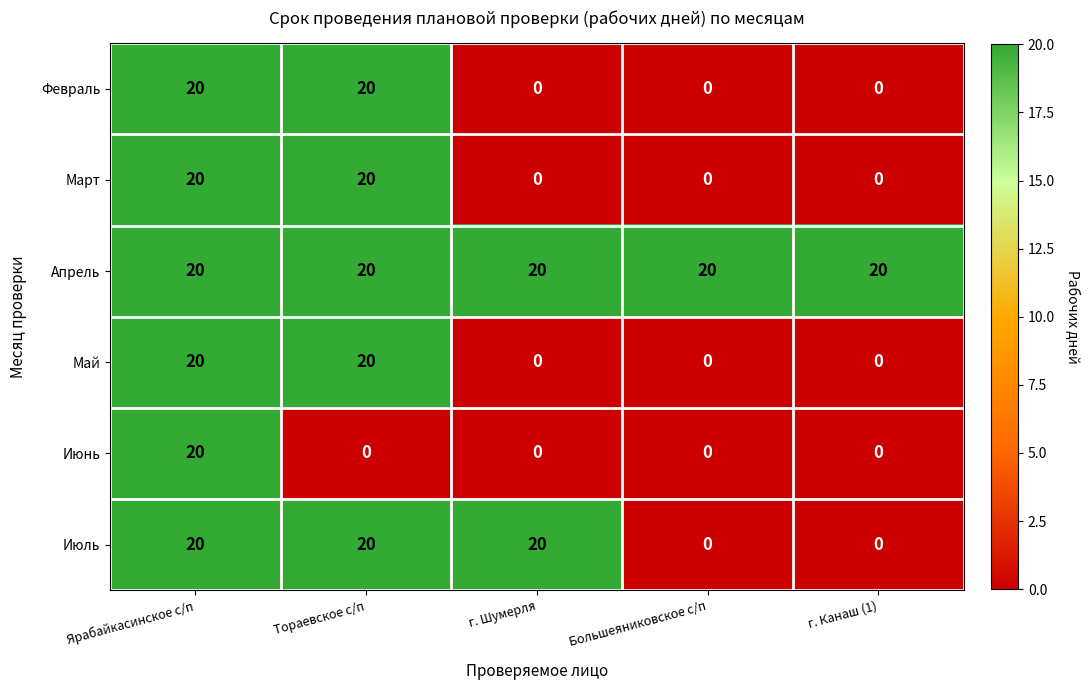

The Апрель series shows 20 at г. Канаш (1). True or false?

True